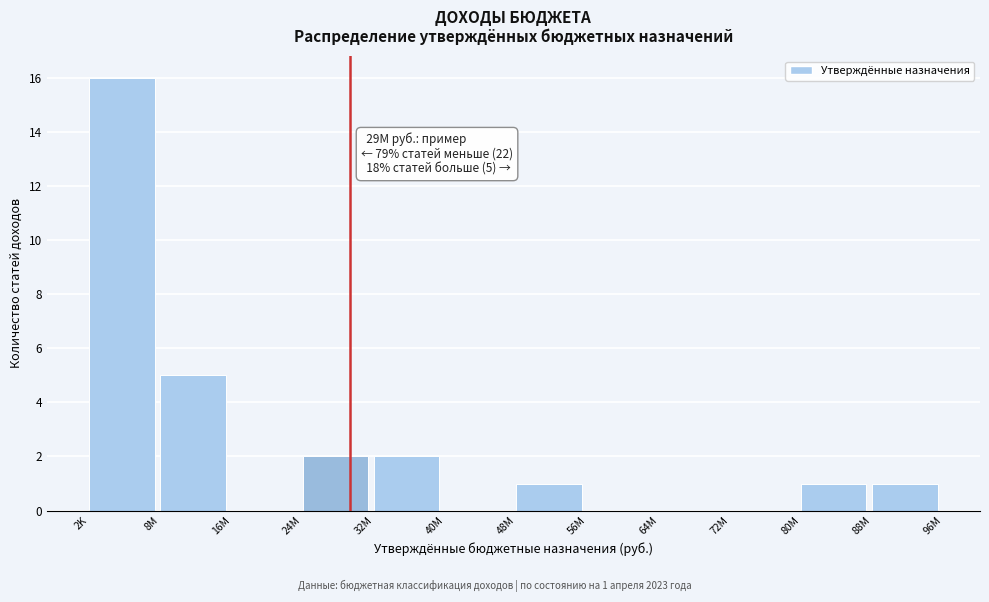

Reading left to right, what are all the values shown in this chart?

2K=16	8M=5	16M=0	24M=2	32M=2	40M=0	48M=1	56M=0	64M=0	72M=0	80M=1	88M=1